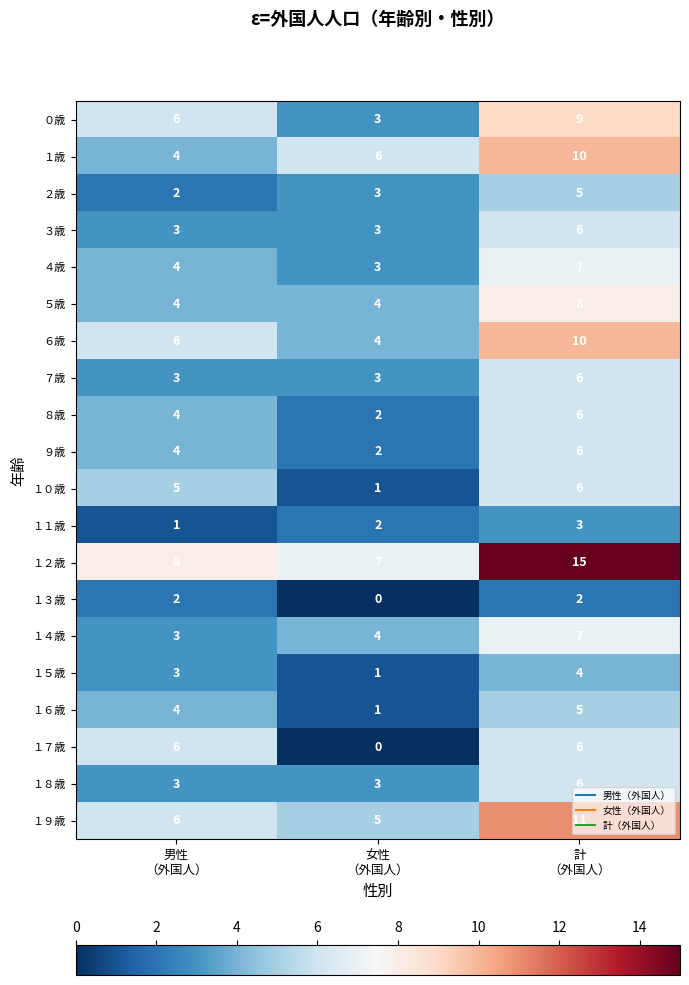

What is the difference between the maximum and minimum values in the １２歳 series?

8